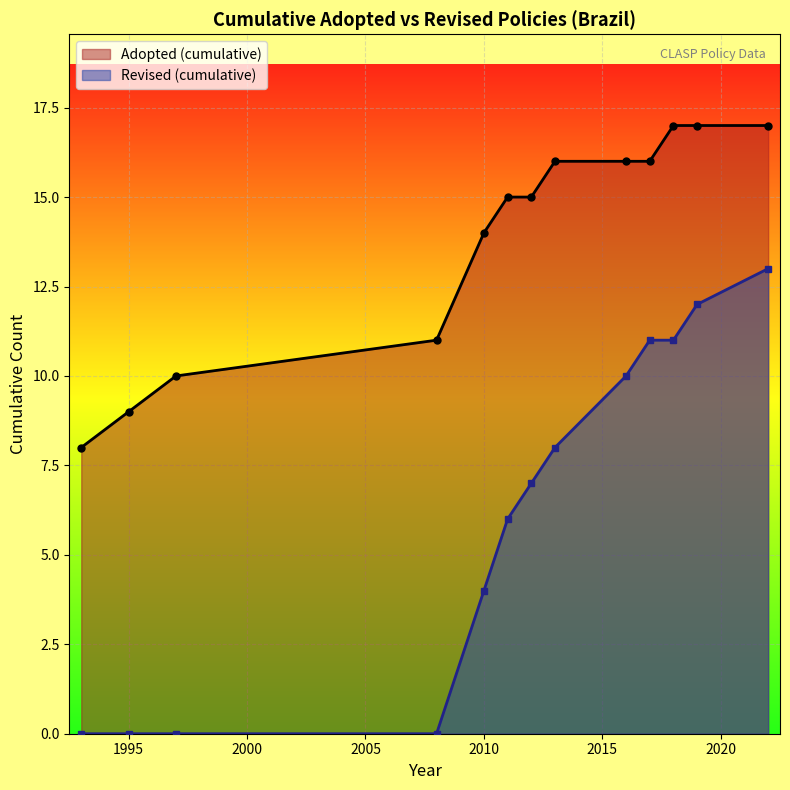

How many series are shown in this chart?

2